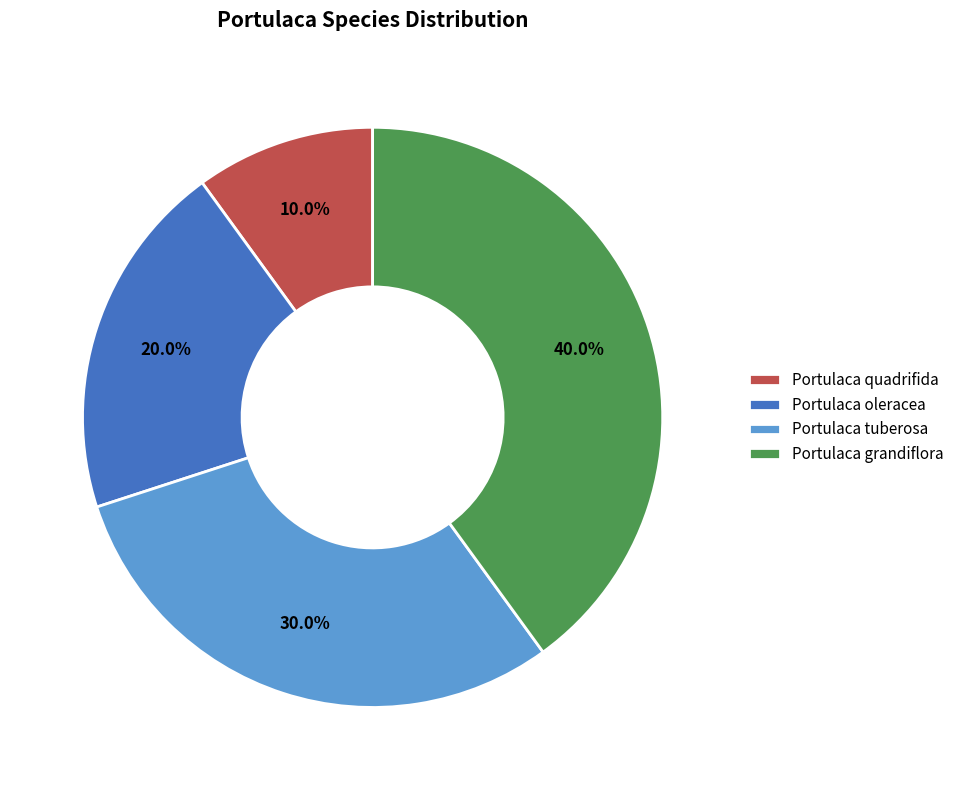

Do Portulaca grandiflora and Portulaca oleracea together represent more than half of the pie?

Yes